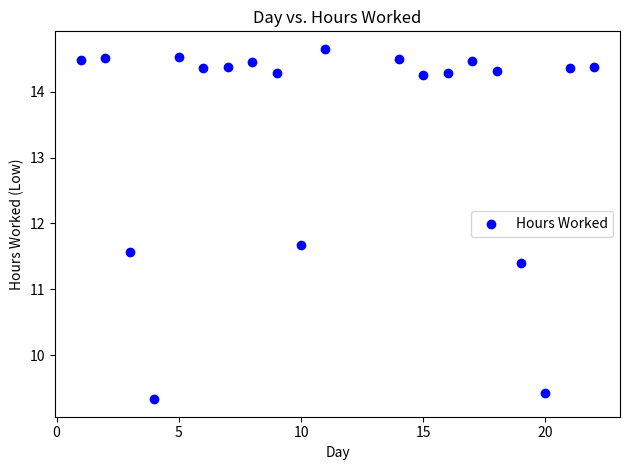

What Y value in the scatter plot is closest to 11?

11.4